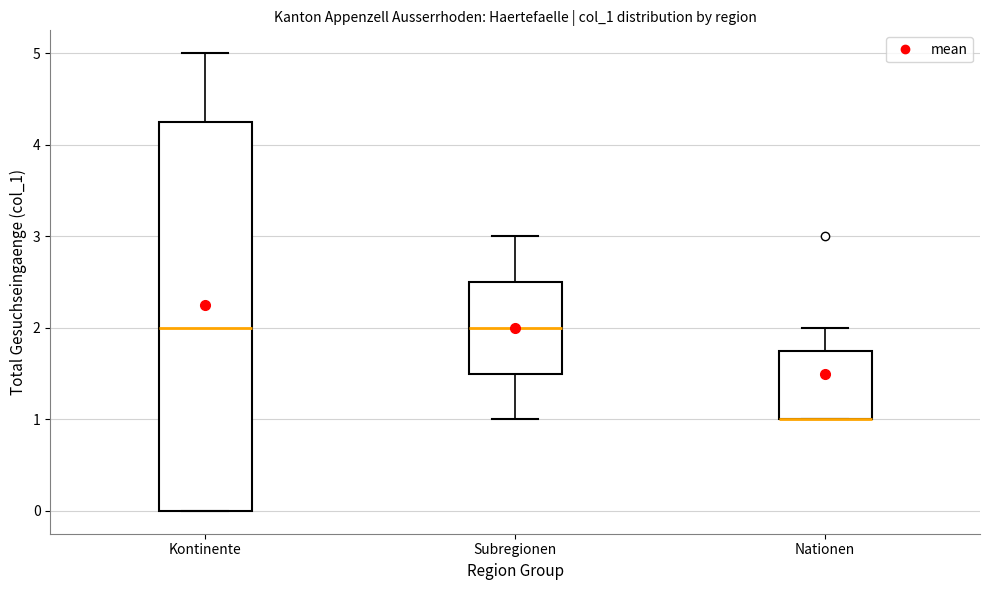

Comparing the boxes themselves (not the whiskers), which one is the tallest?

Kontinente